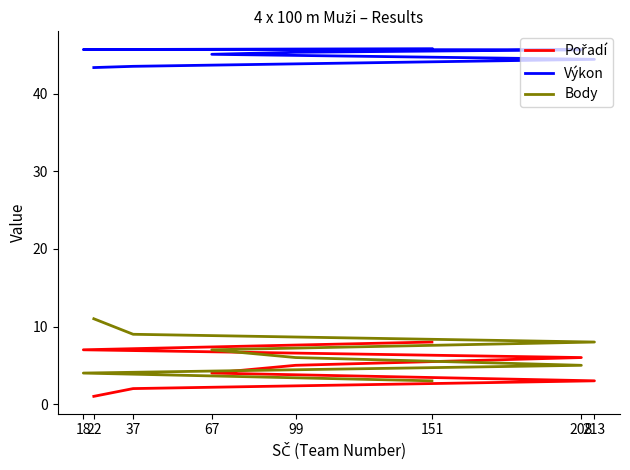

Reading left to right, list all the values displayed in this chart.

Pořadí: 22=1.0	37=2.0	213=3.0	67=4.0	99=5.0	208=6.0	18=7.0	151=8.0
Výkon: 22=43.4	37=43.5	213=44.4	67=45.1	99=45.4	208=45.7	18=45.7	151=45.8
Body: 22=11.0	37=9.0	213=8.0	67=7.0	99=6.0	208=5.0	18=4.0	151=3.0